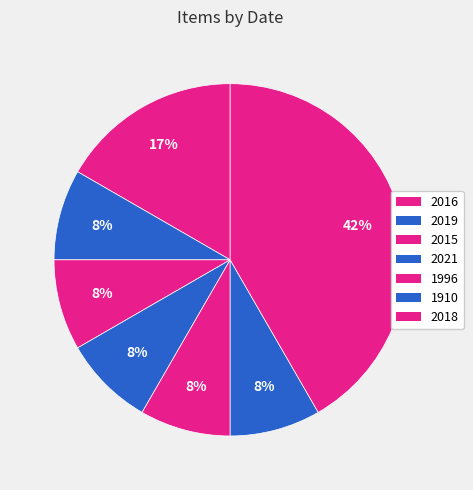

Count the number of slices in the pie.

7